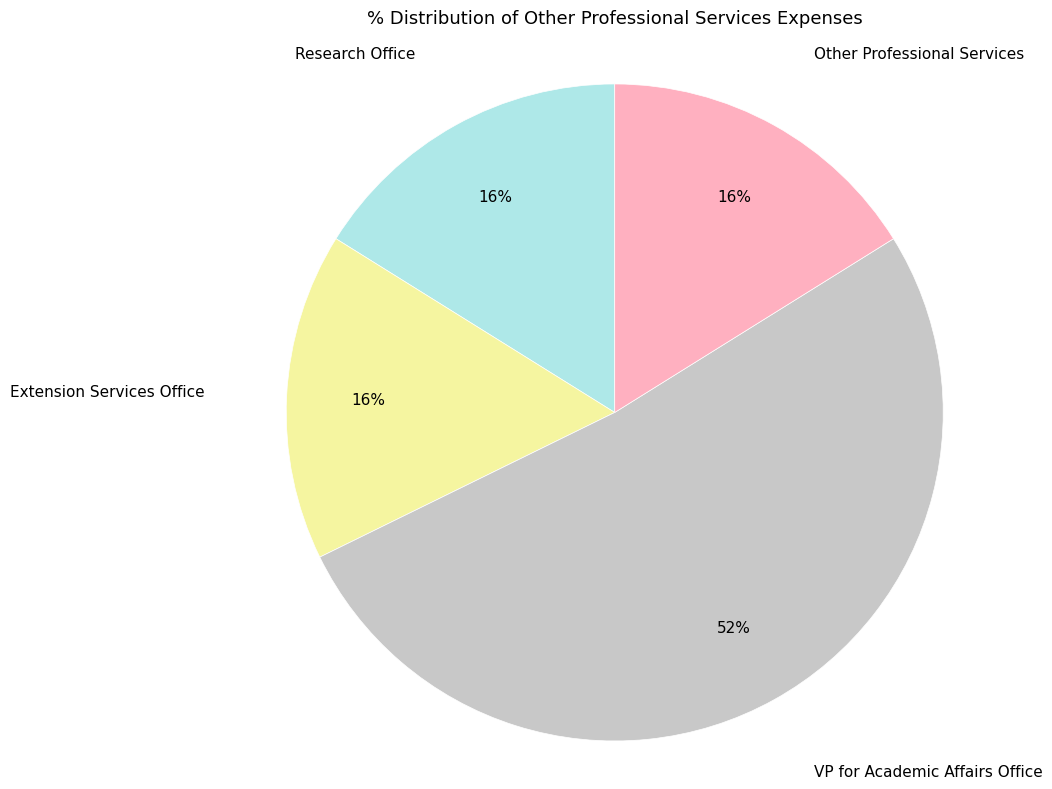

How many slices are in this pie chart?

4